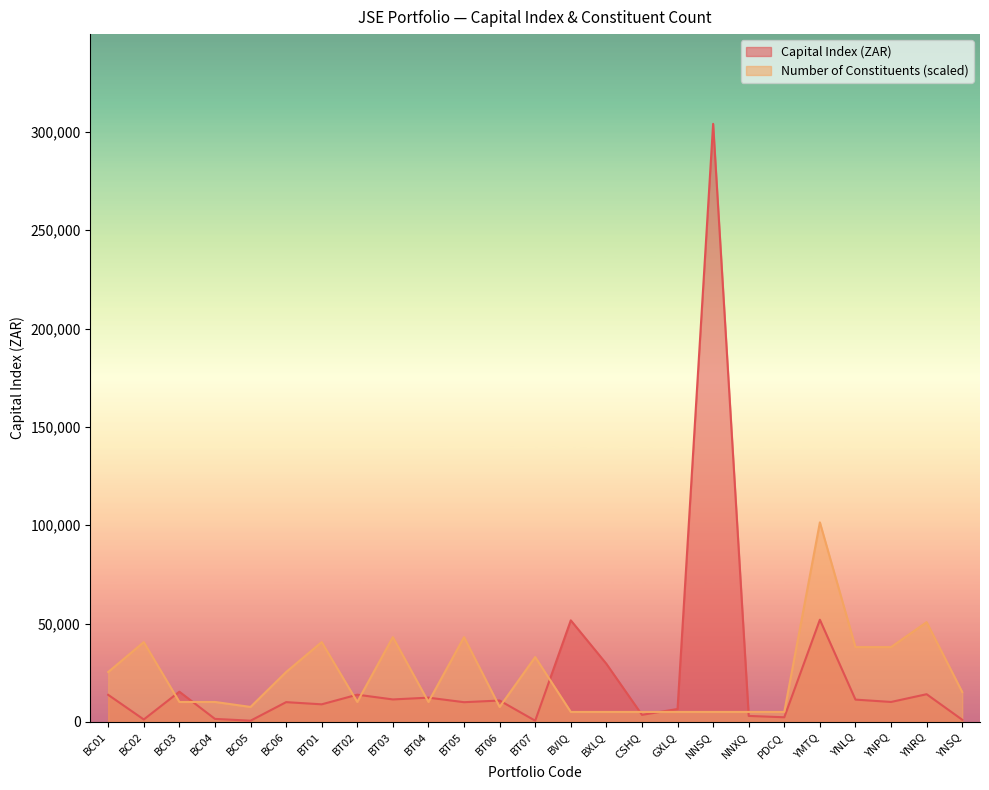

What is the total value across all series at YMTQ?

153416.0